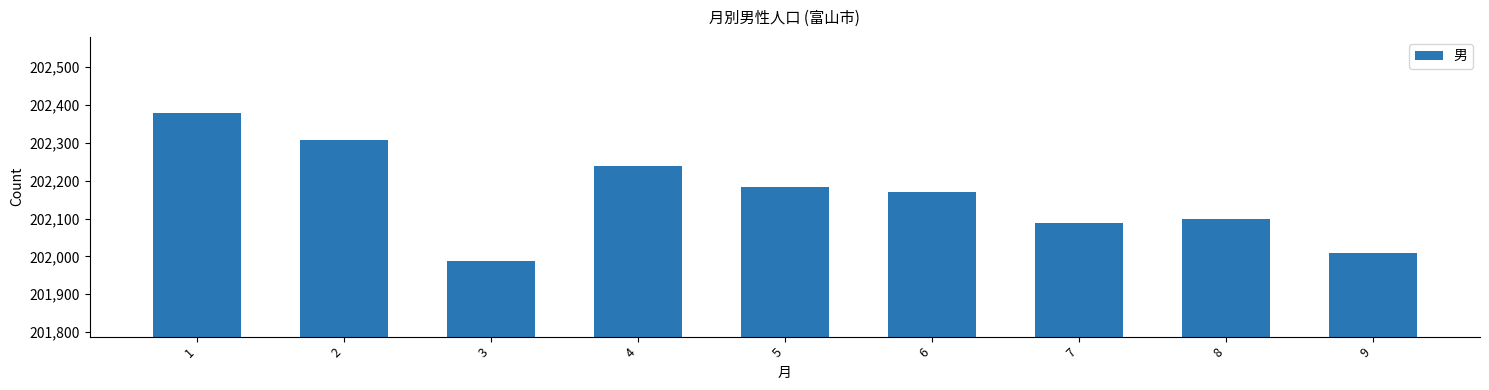

Reading left to right, transcribe all the data shown in this chart.

202380	202307	201988	202238	202184	202169	202089	202100	202010